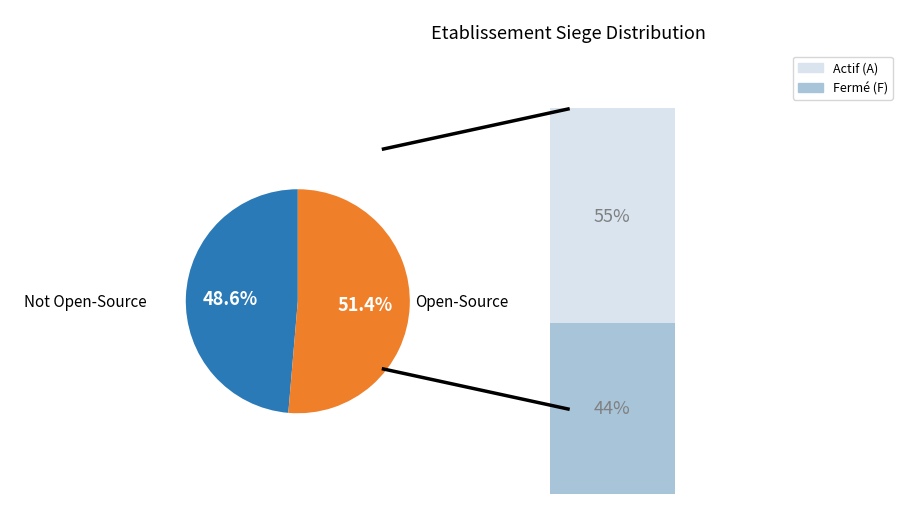

True or false: true accounts for 38% of the total.

False